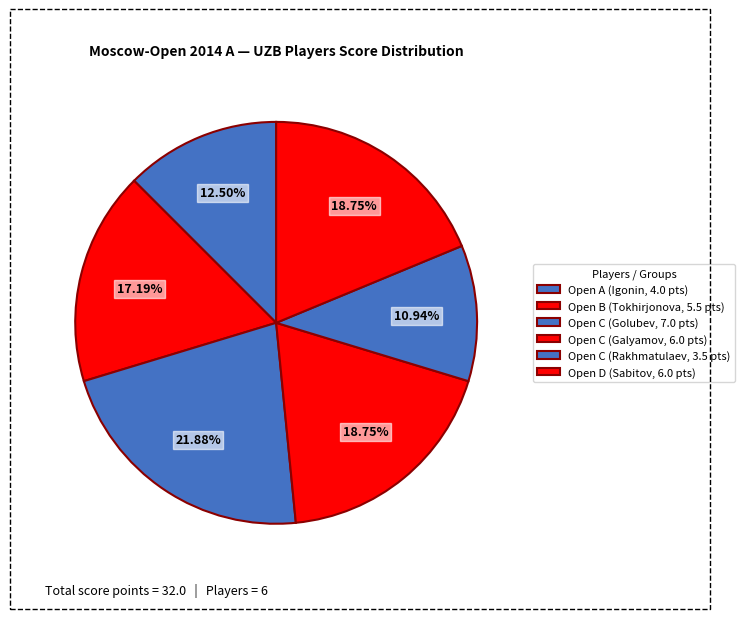

How many segments does this pie chart have?

6